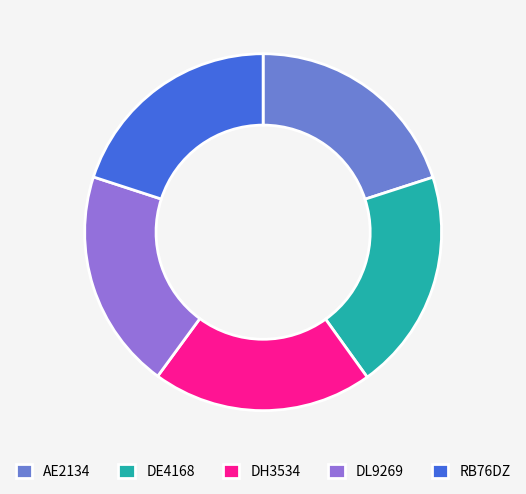

The DH3534 slice represents 9% of the pie. True or false?

False